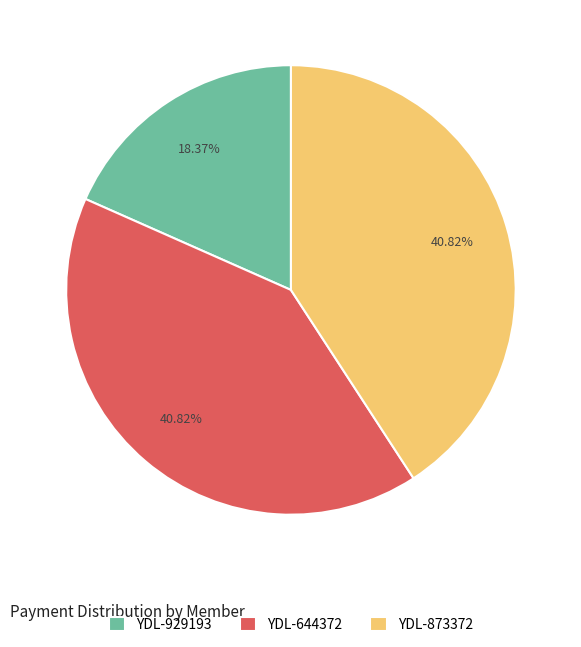

How many slices are in this pie chart?

3